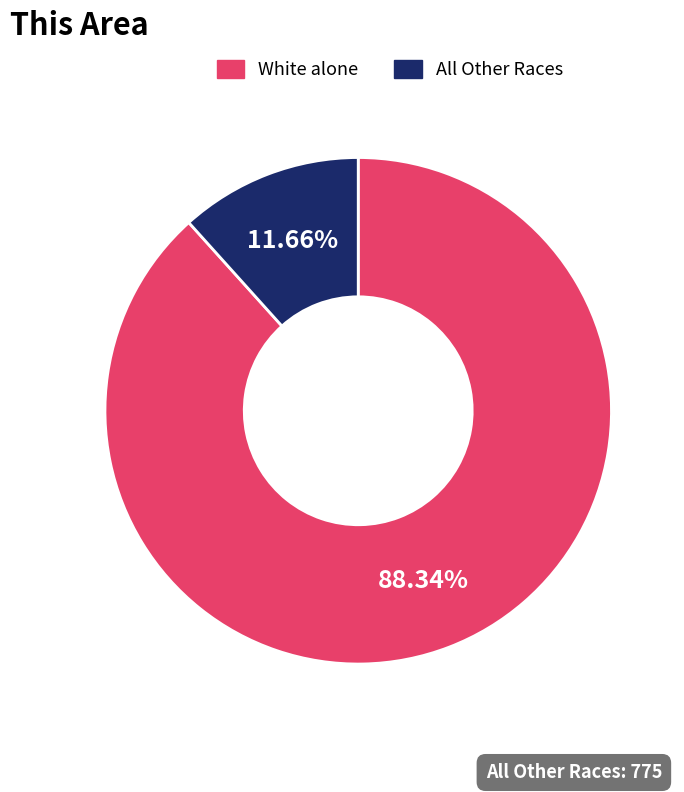

Is there a majority slice in this chart?

Yes